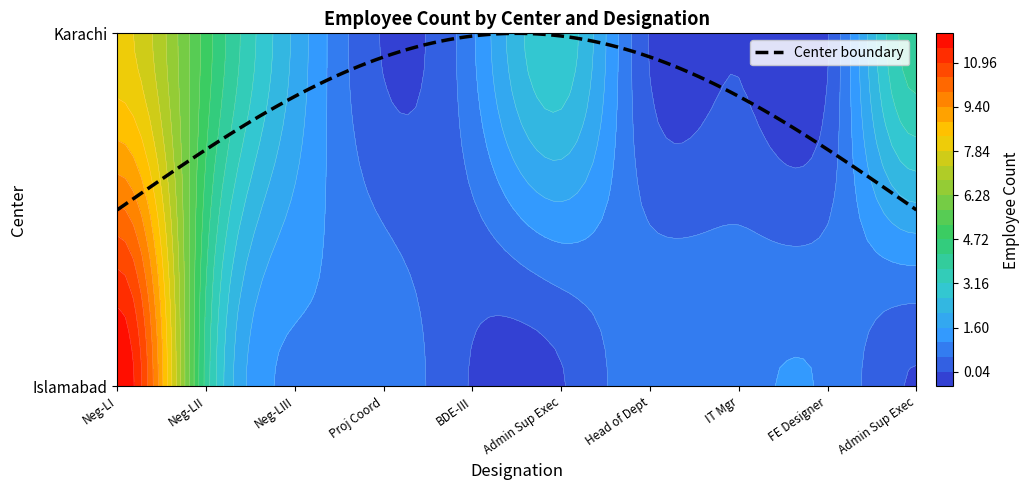

What is the greatest value displayed?

12